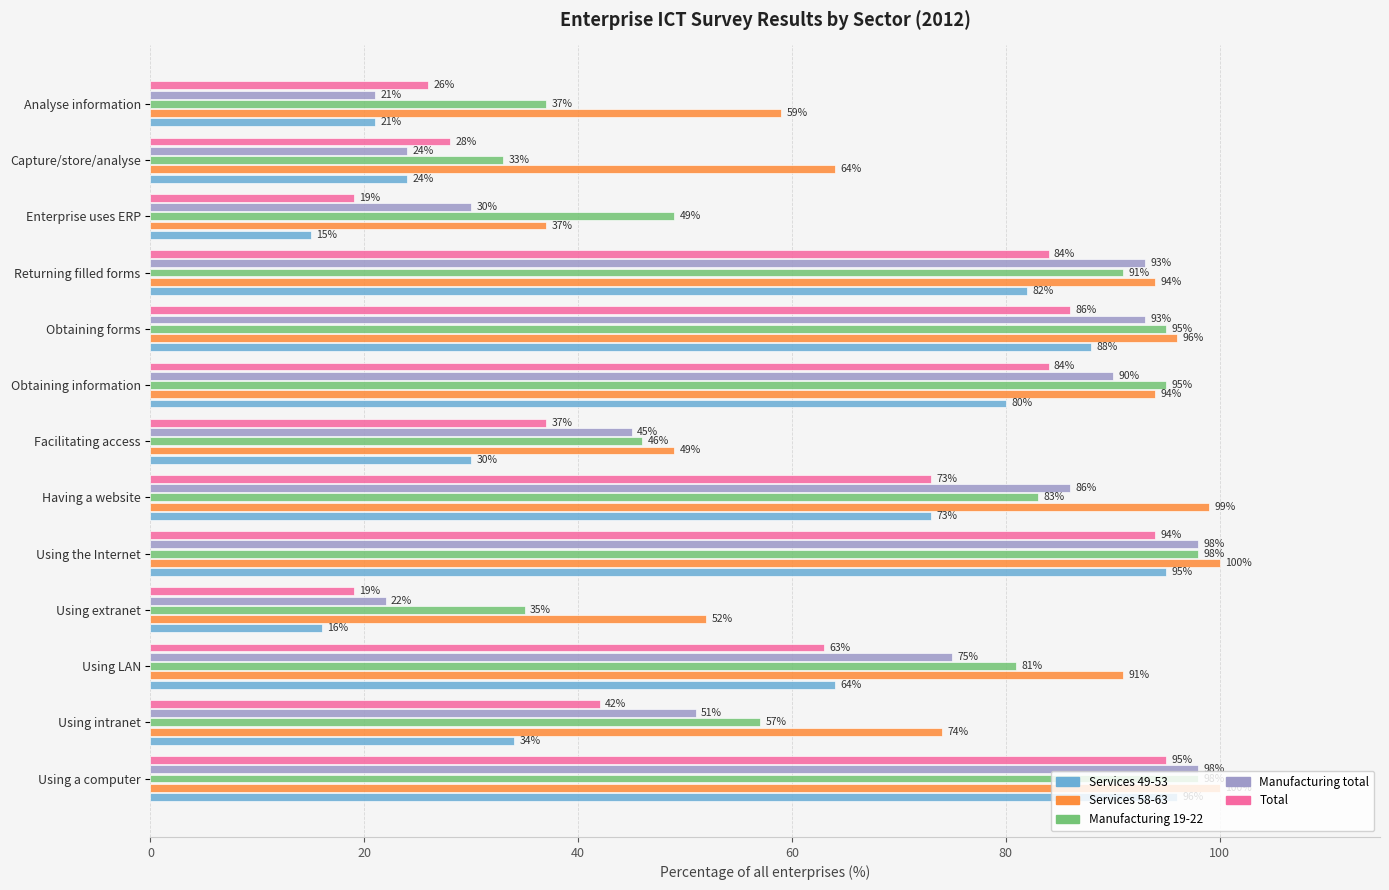

What is the sum of all Total values?

750